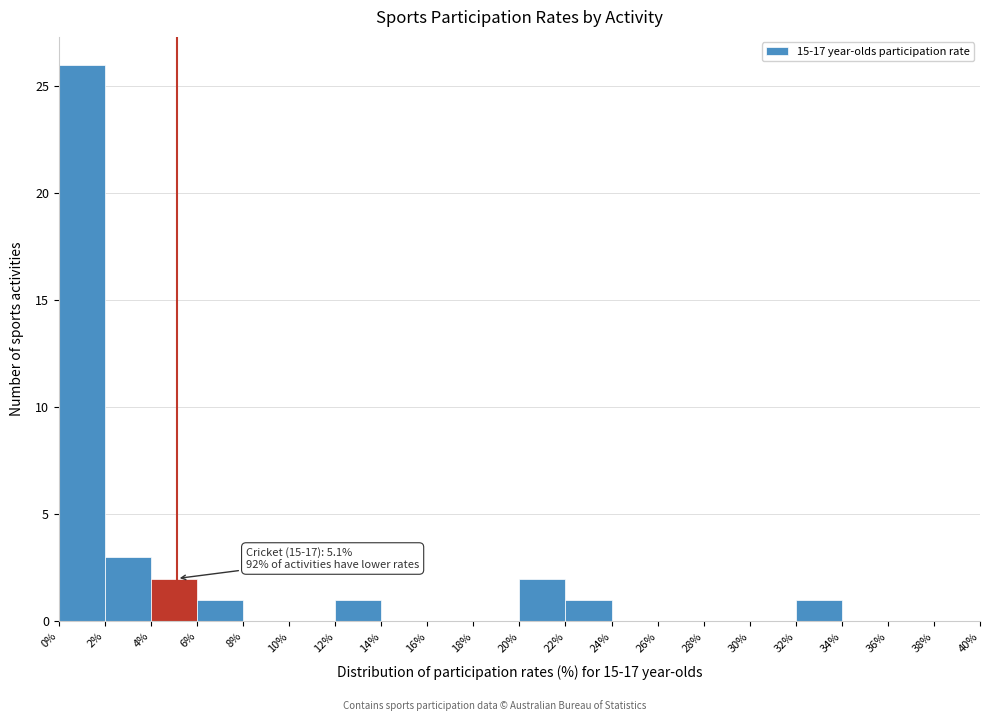

Over which range of the x-axis is the bar tallest?

0% to 2%